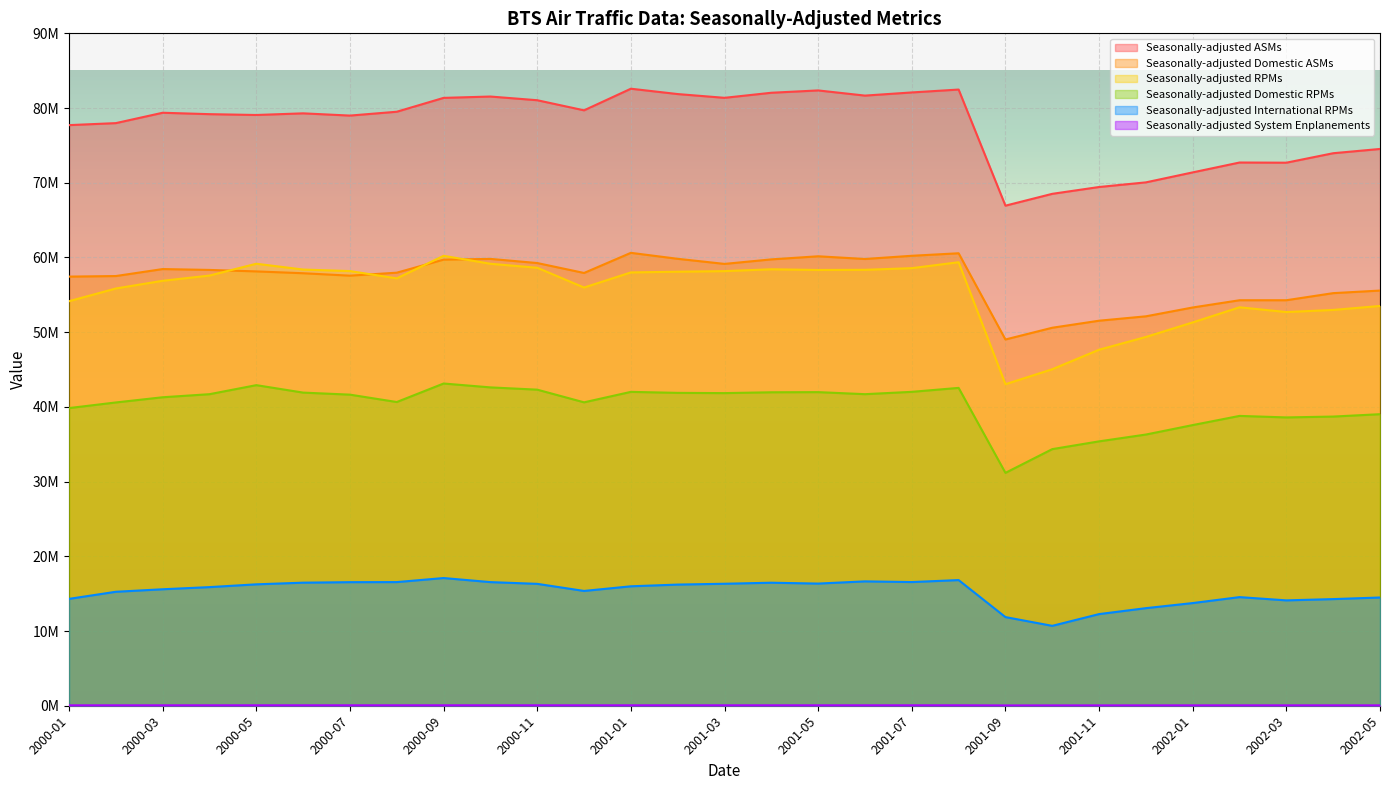

True or false: Seasonally-adjusted Domestic RPMs and Seasonally-adjusted Domestic ASMs intersect in this chart.

False